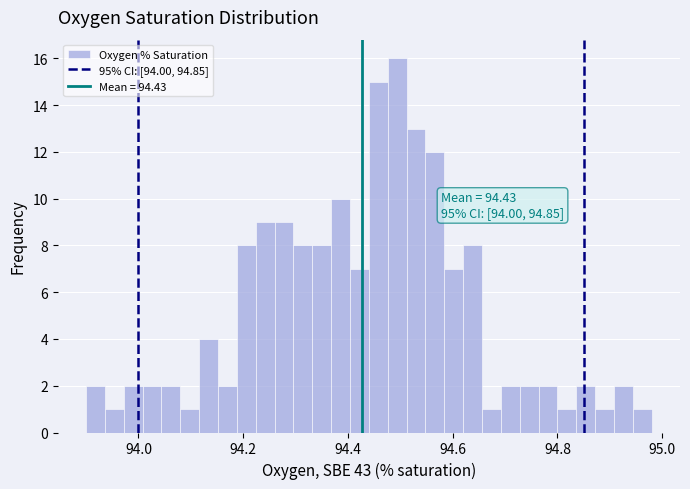

Read against the x-axis, roughly where is the centre of the tallest bar?

94.50